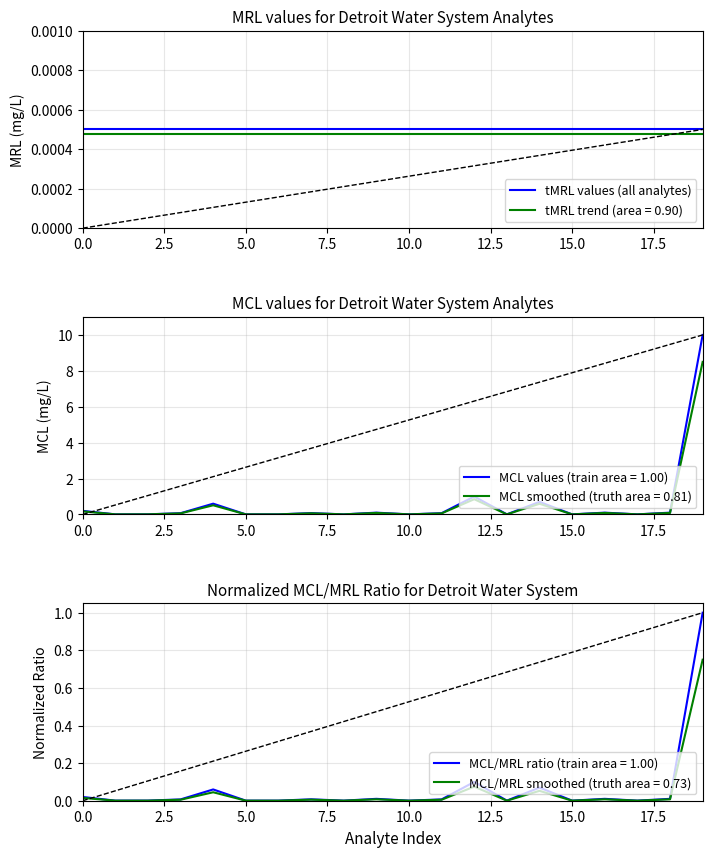

True or false: tMRL trend (area = 0.90) and tMRL values (all analytes) intersect in this chart.

False